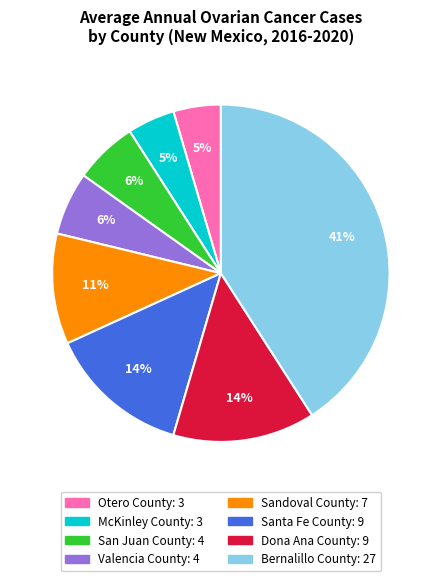

Does McKinley County represent more than half of the total?

No